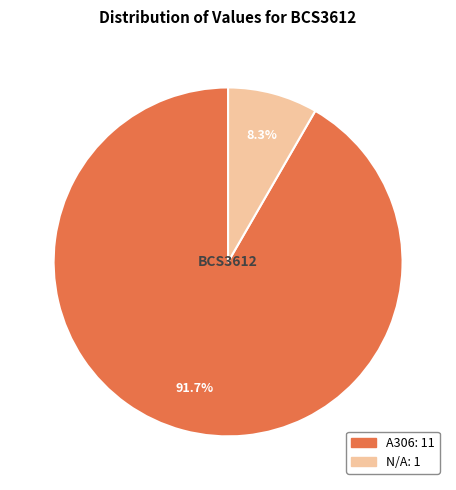

To the nearest percent, what is the average slice percentage?

50%